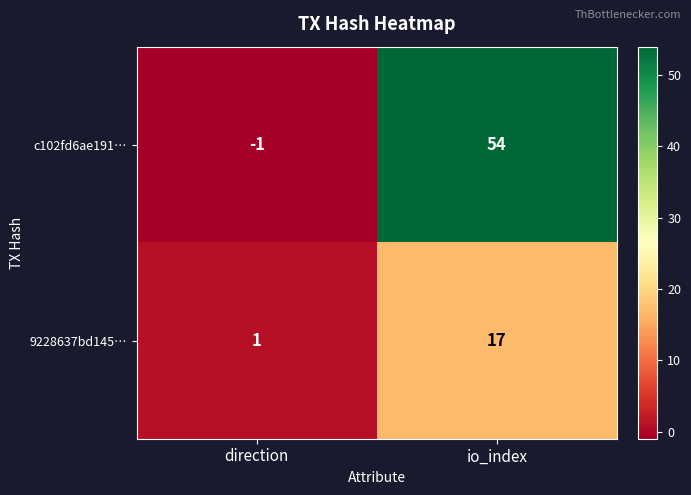

What is the maximum value shown in the chart?

54